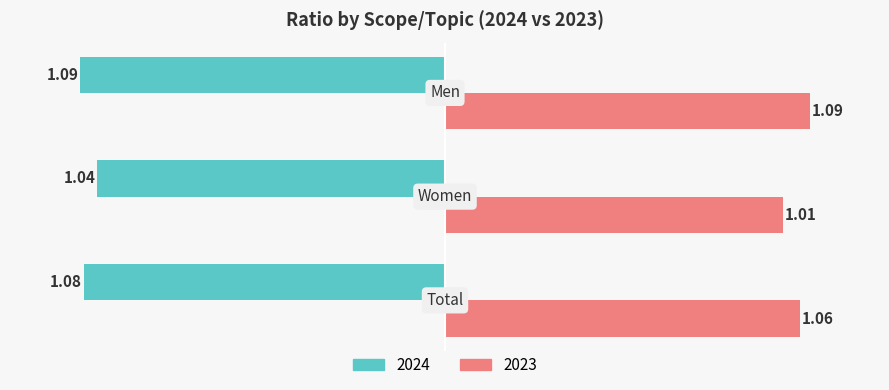

What is the sum of all 2024 values?

-3.2